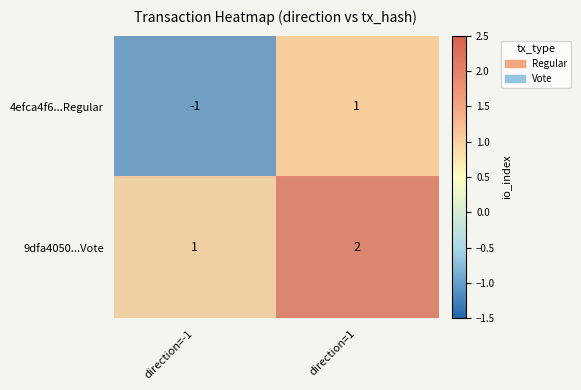

Is the value of 9dfa4050...Vote at direction=1 greater than the value of 4efca4f6...Regular at direction=-1?

Yes